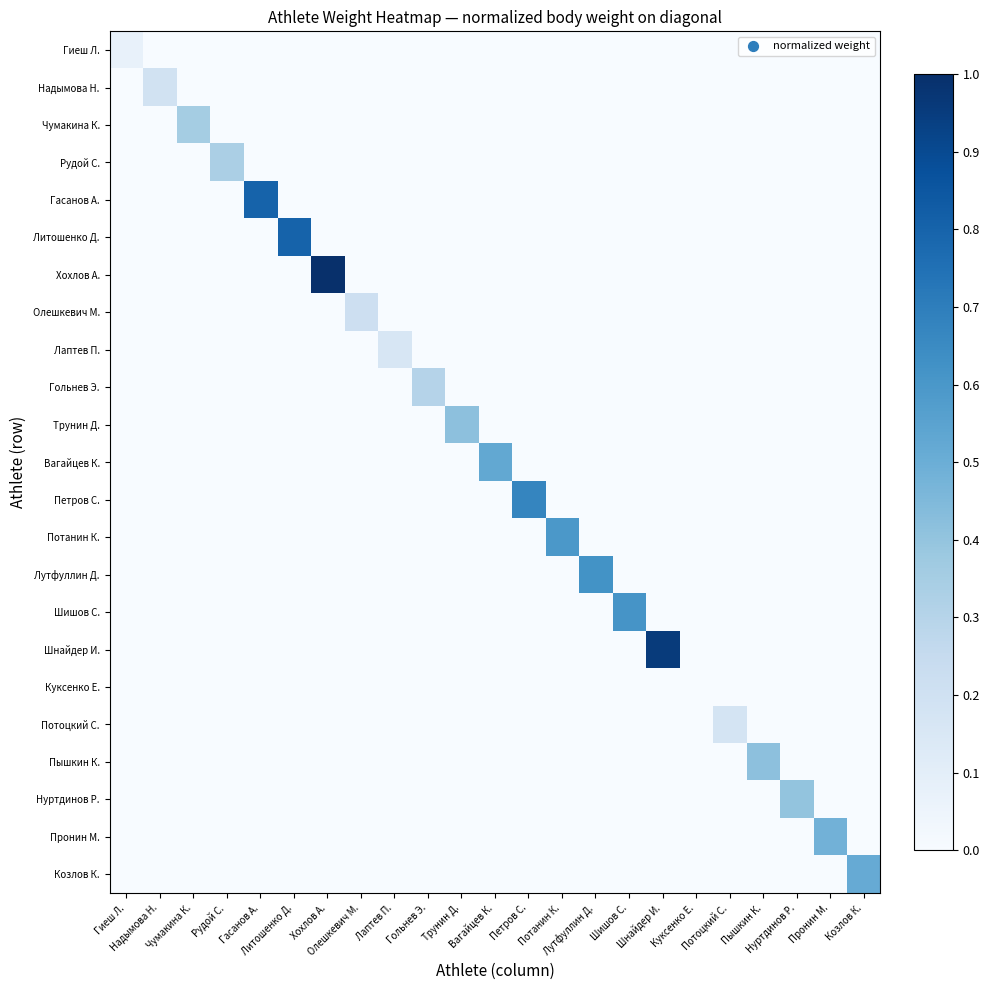

Which series has the largest total across all categories?

Хохлов А.